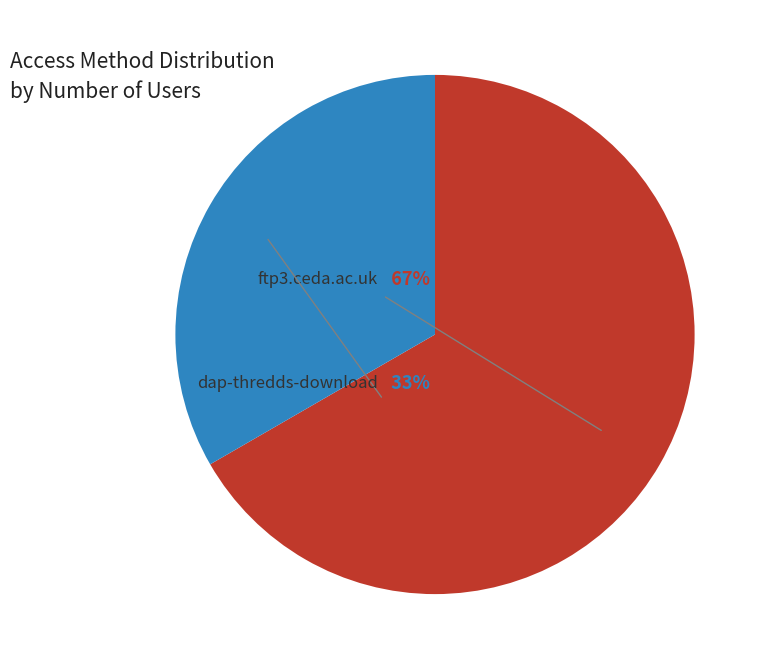

Does any single category account for the majority?

Yes